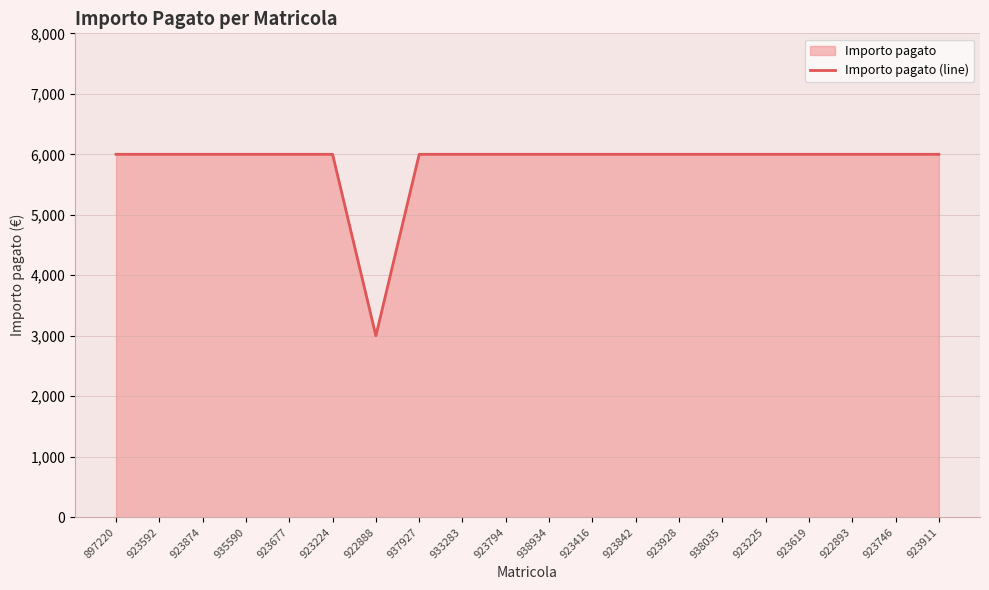

What is the change in value from 923224 to 922888?

-3000